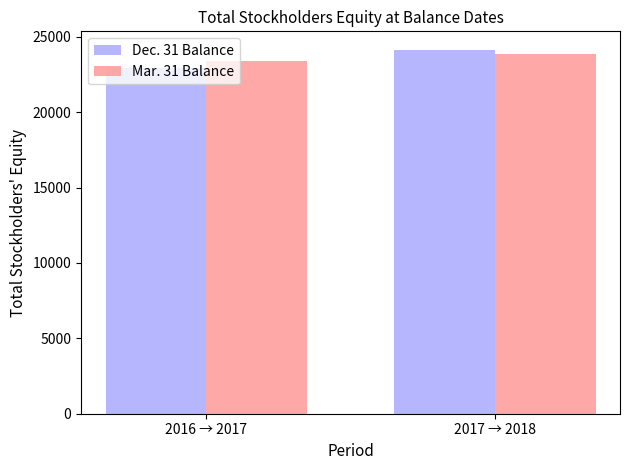

How many Dec. 31 Balance values are between 22925 and 24154?

2